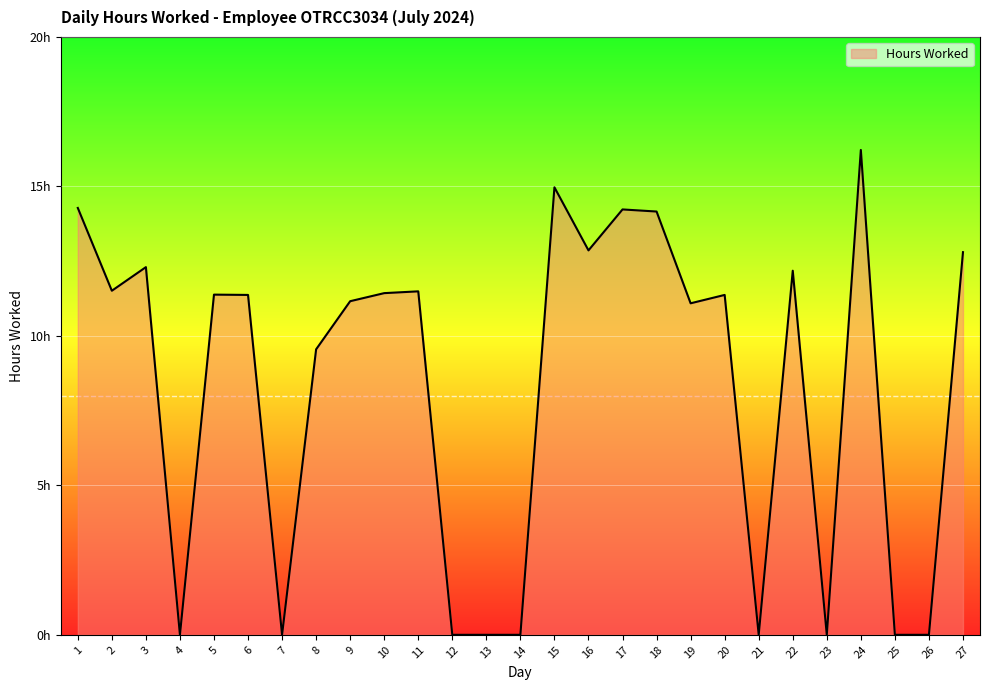

Does the chart display data point markers on the line(s)?

No